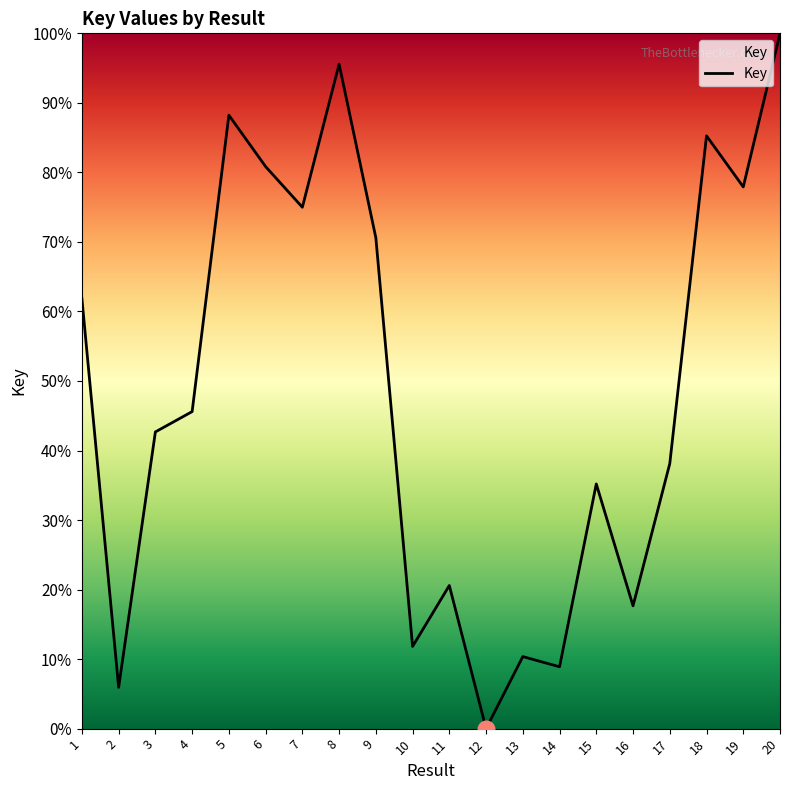

Approximately how many times larger is the value at 1 compared to 9?

0.9